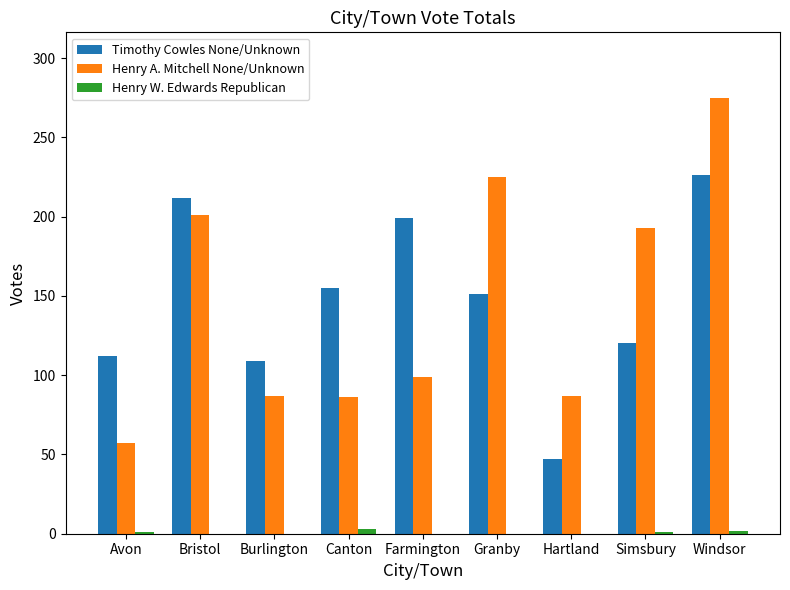

What is the sum of all Timothy Cowles None/Unknown values?

1331